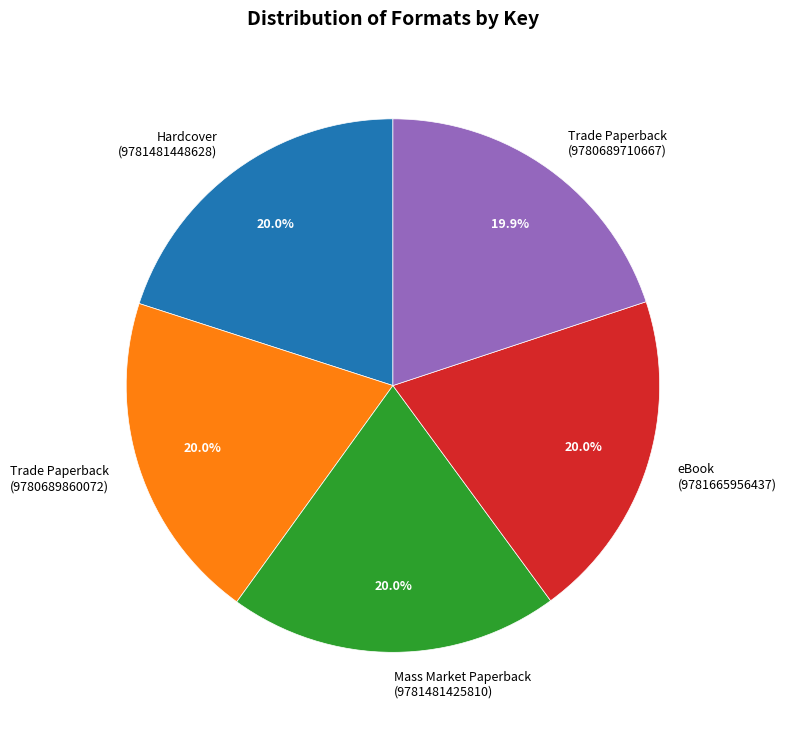

To the nearest percent, what is the average slice percentage?

20%